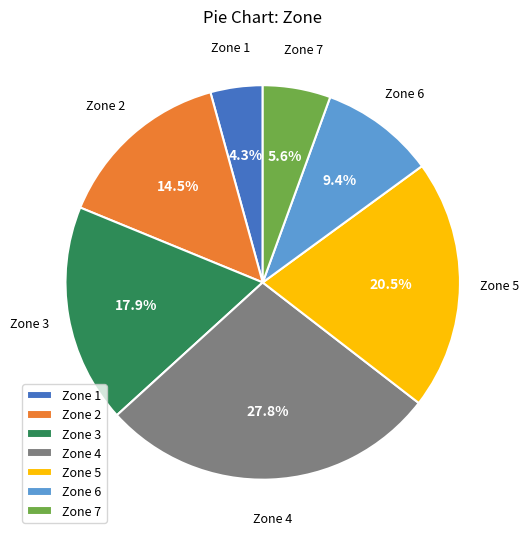

Is there a majority slice in this chart?

No